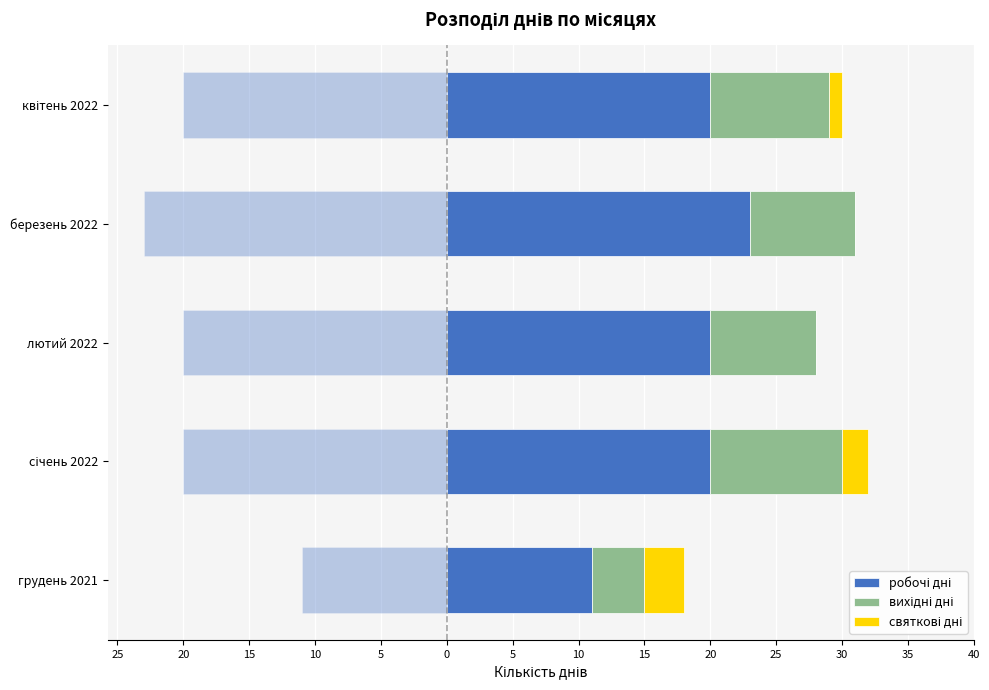

What are all the series names shown in the legend?

робочі дні, вихідні дні, святкові дні